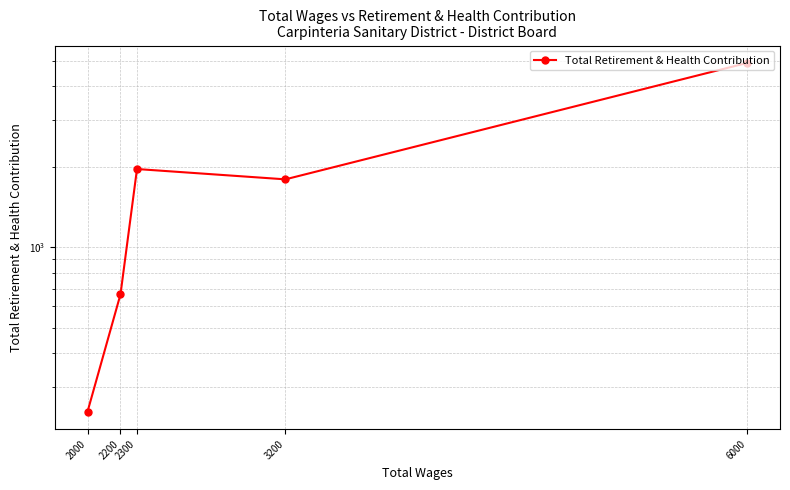

Count the number of categories in the chart.

5